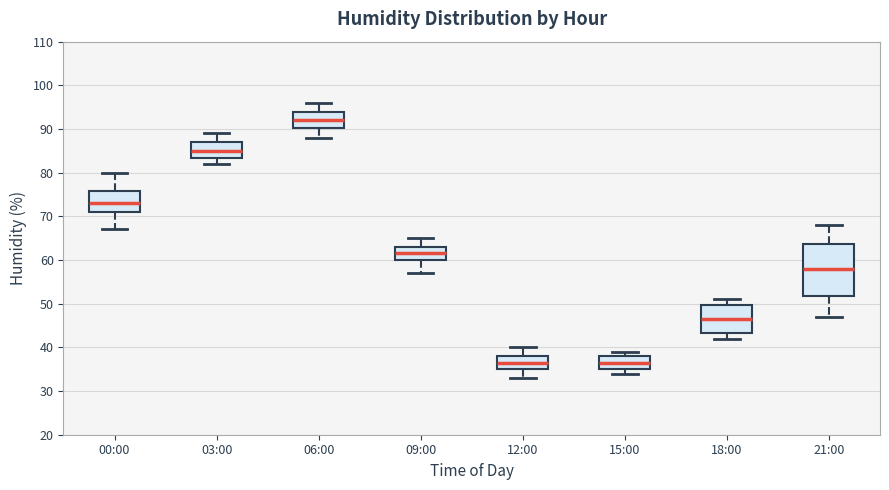

Which box is the tallest, from its lower edge to its upper edge?

21:00